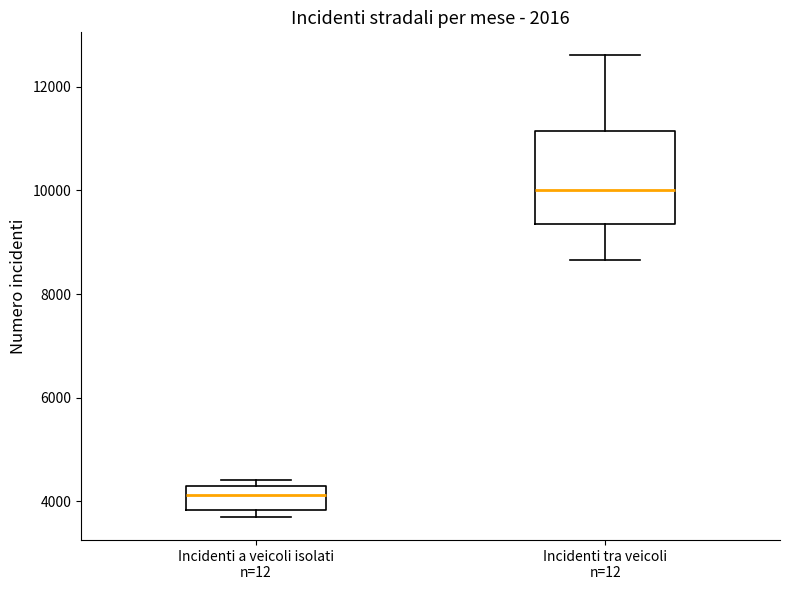

Reading left to right, transcribe this box plot: for each box, give where its median line is, the range the box spans, and where its two whiskers end, as read against the y-axis. The values are not printed on the chart, so give them approximately, as read against the axis.

Incidenti a veicoli isolati n=12: median 4200, box 3800 to 4400, whiskers 3600 to 4400 (just above the box's upper edge)
Incidenti tra veicoli n=12: median 10000, box 9400 to 11200, whiskers 8600 to 12600